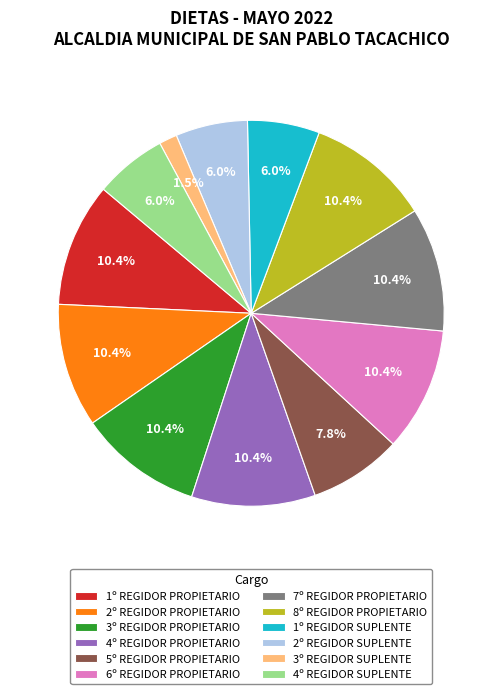

What is the ratio of the value at 1º REGIDOR SUPLENTE to the value at 1º REGIDOR PROPIETARIO?

0.6